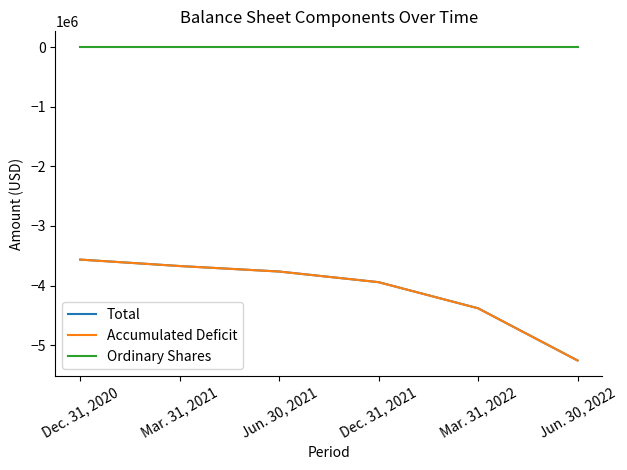

Does the chart display data point markers on the line(s)?

No